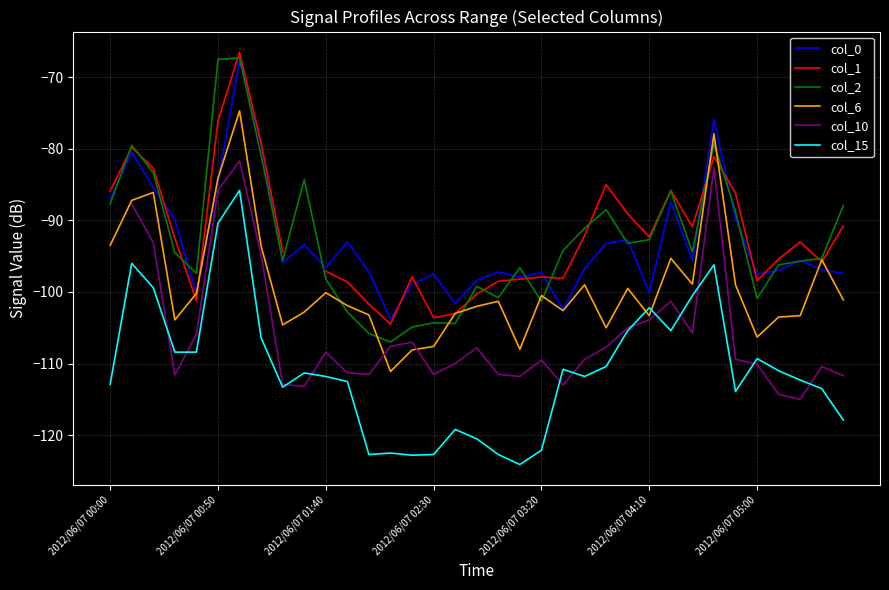

True or false: col_15 and col_10 intersect in this chart.

True